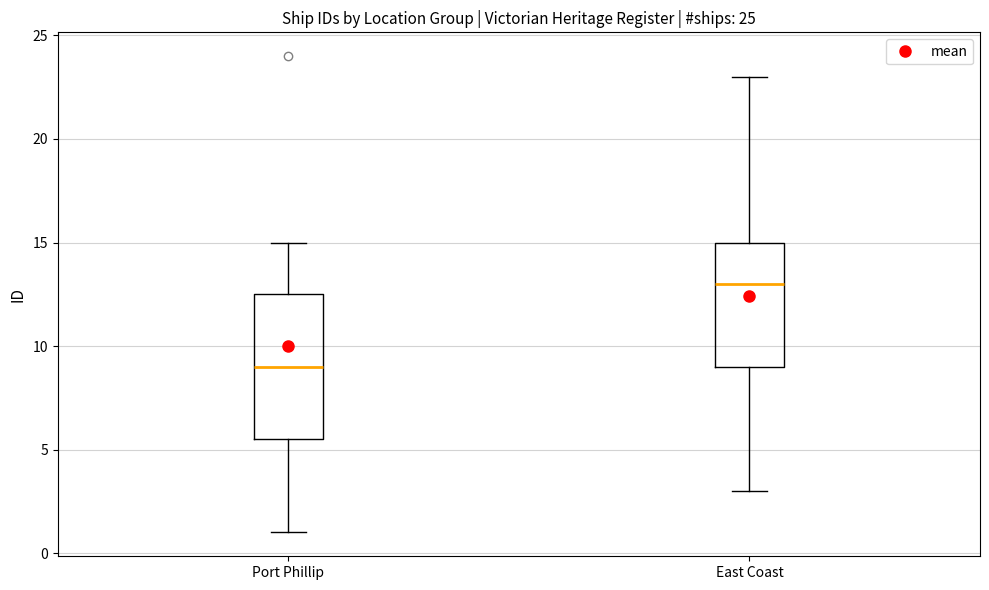

Which box's median line is the lowest?

Port Phillip